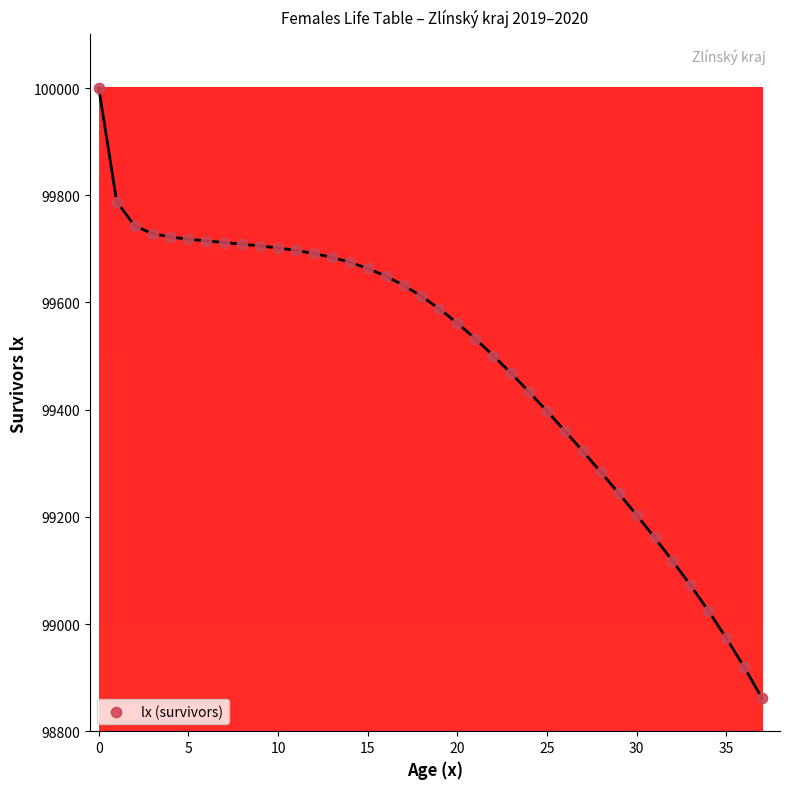

What is the range of Y values (max minus min)?

1138.9